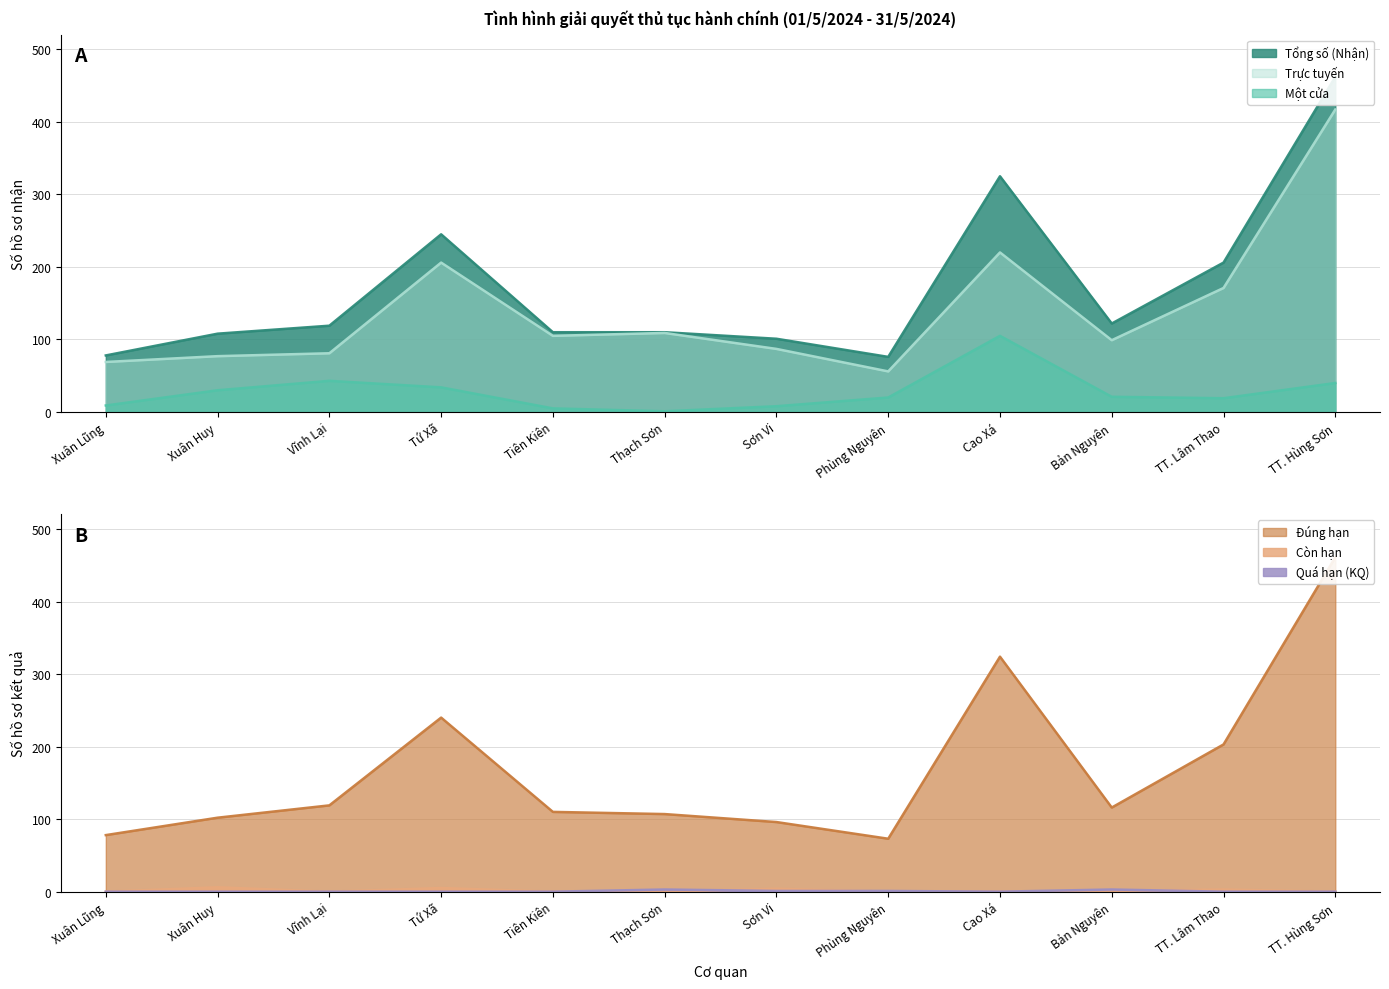

Which series has the largest total across all categories?

Tổng số (Nhận)